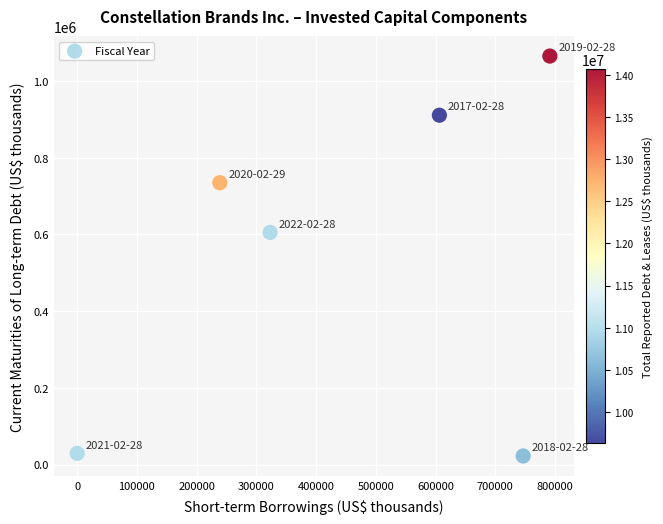

What is the range of X values (max minus min)?

791500